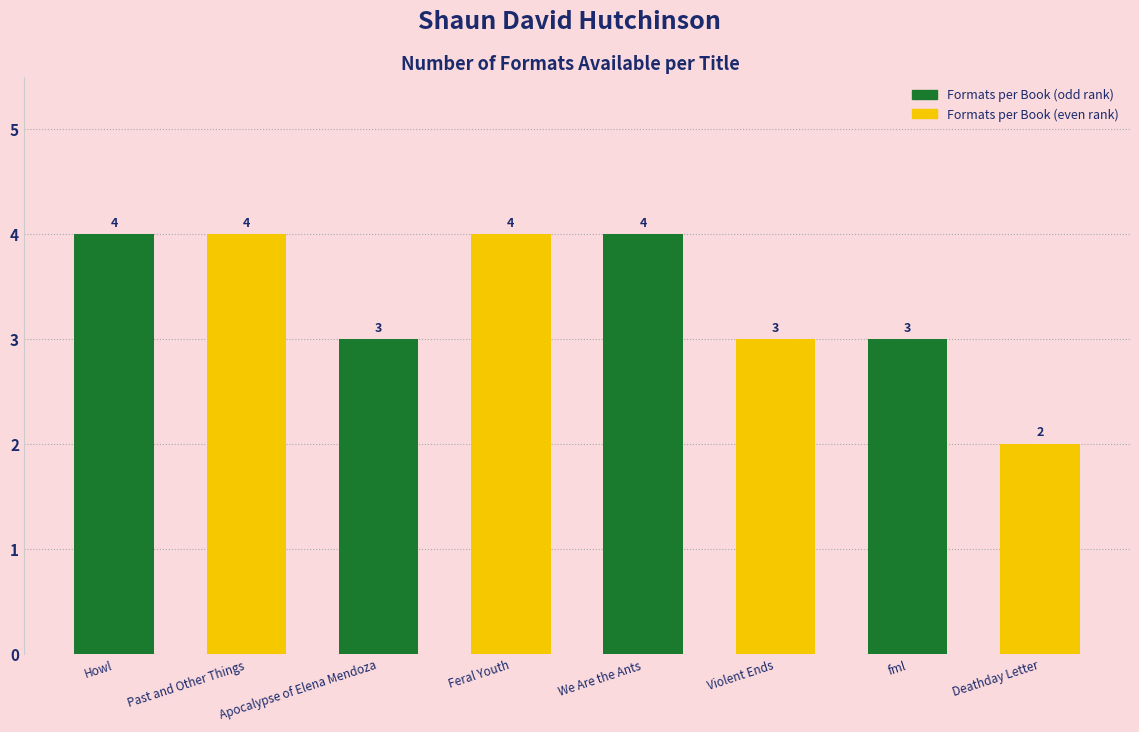

What is the ratio of the value at We Are the Ants to the value at Violent Ends?

1.3